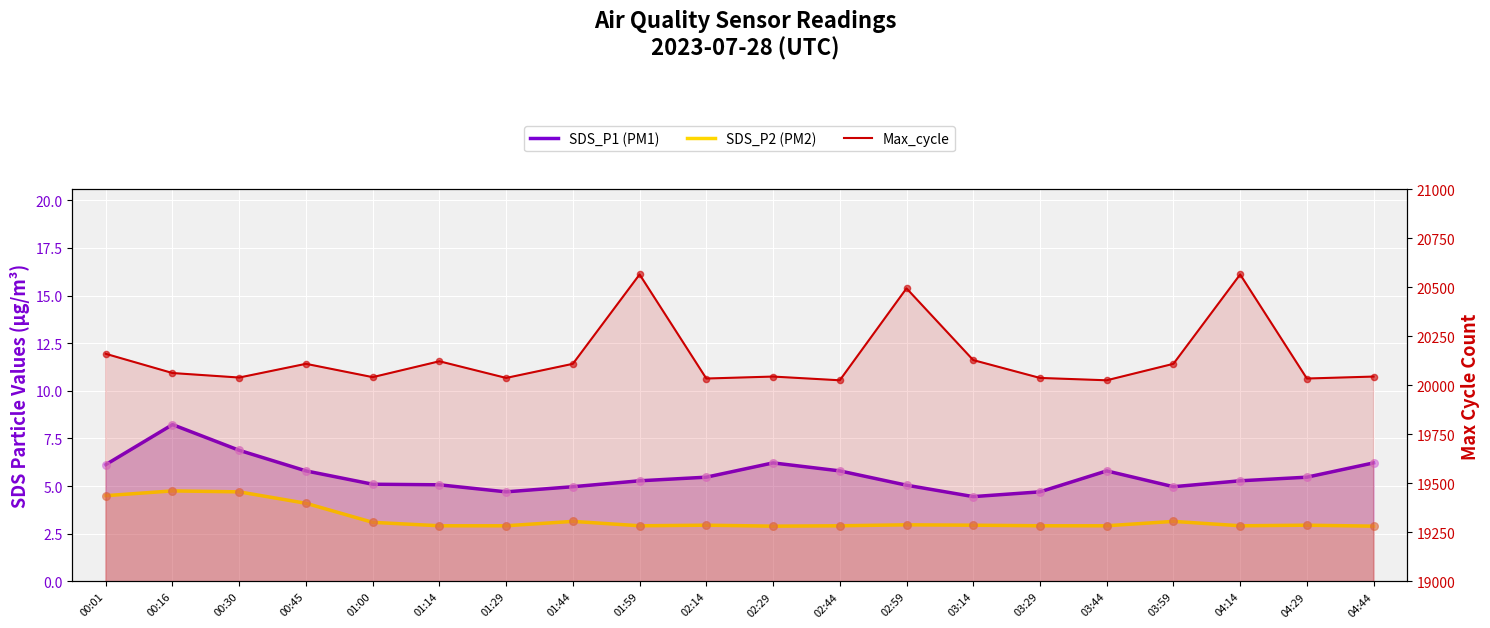

Which series has the largest total across all categories?

Max_cycle